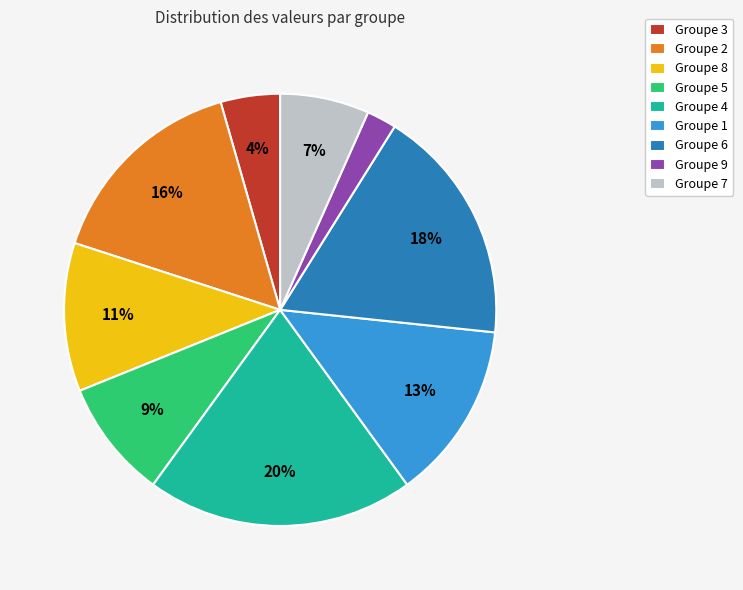

True or false: Groupe 5 accounts for 9% of the total.

True